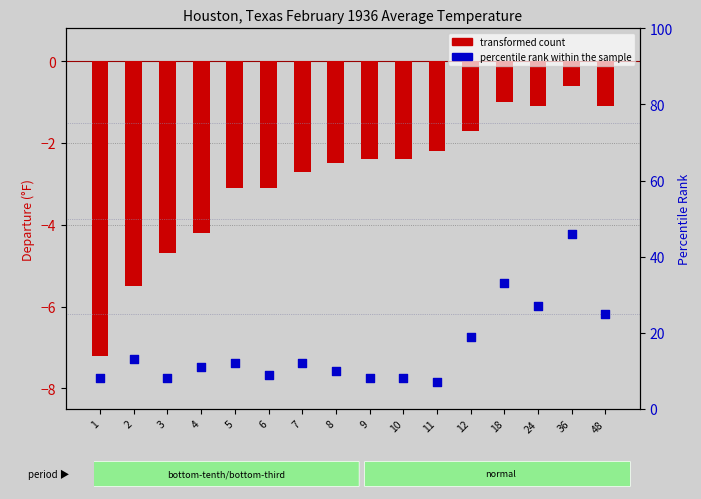

Which series has the widest spread of Y values?

percentile rank within the sample